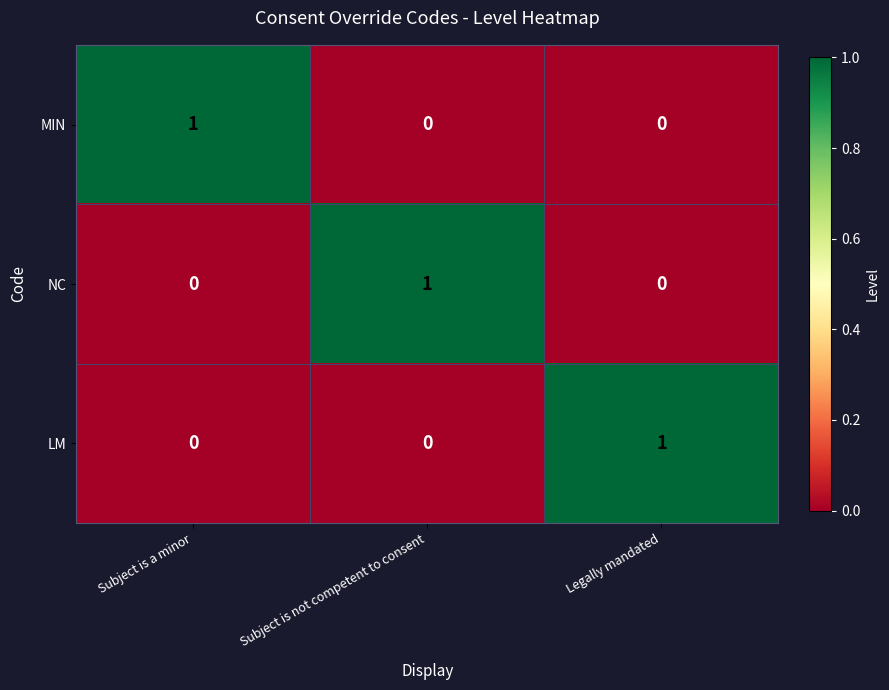

At how many categories does at least one series exceed 0?

3